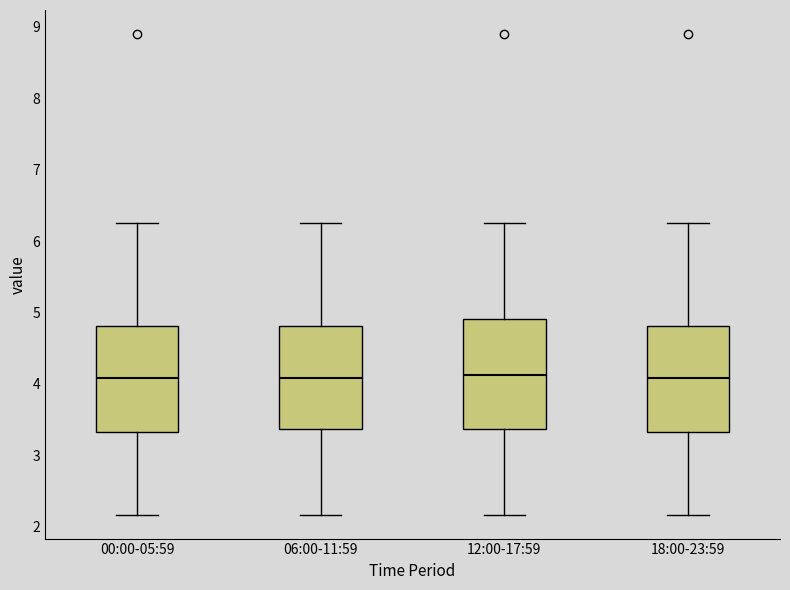

Reading left to right, read every box against the y-axis: the position of its median line, the range the box covers, and the ends of its whiskers. The values are not printed on the chart, so give them approximately, as read against the axis.

00:00-05:59: median 4.1, box 3.3 to 4.8, whiskers 2.2 to 6.3
06:00-11:59: median 4.1, box 3.4 to 4.8, whiskers 2.2 to 6.3
12:00-17:59: median 4.1, box 3.4 to 4.9, whiskers 2.2 to 6.3
18:00-23:59: median 4.1, box 3.3 to 4.8, whiskers 2.2 to 6.3